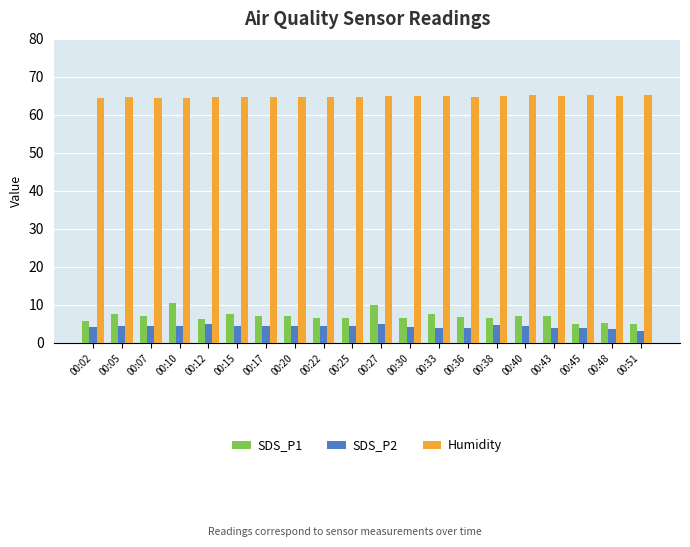

At how many categories does at least one series exceed 27?

20